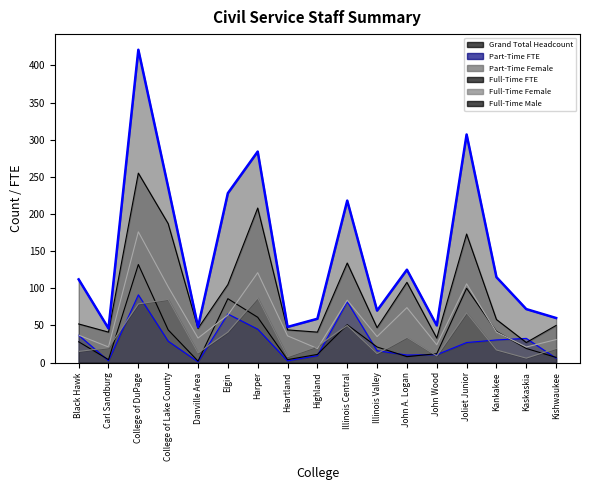

Rank the series at Danville Area from lowest to highest value.

Part-Time FTE, Part-Time Female, Full-Time Male, Full-Time Female, Full-Time FTE, Grand Total Headcount